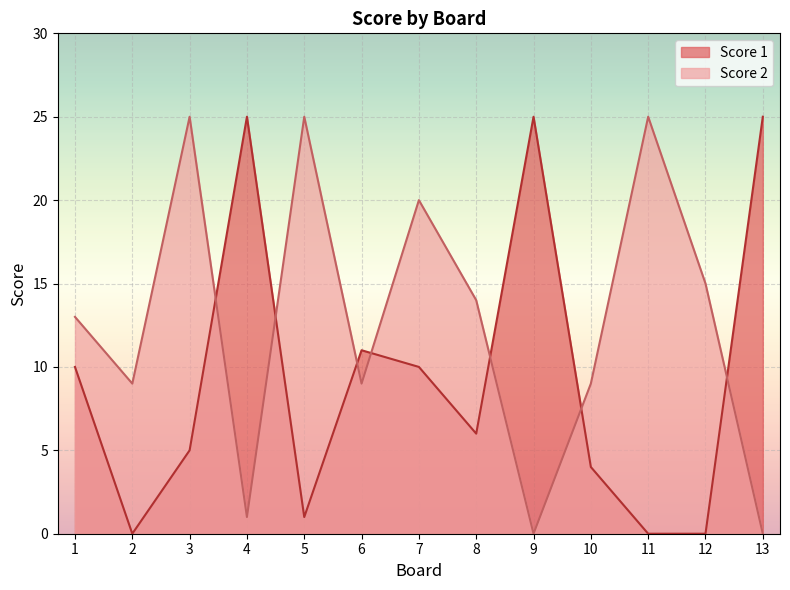

The value of Score 2 at 1 is 9. True or false?

False